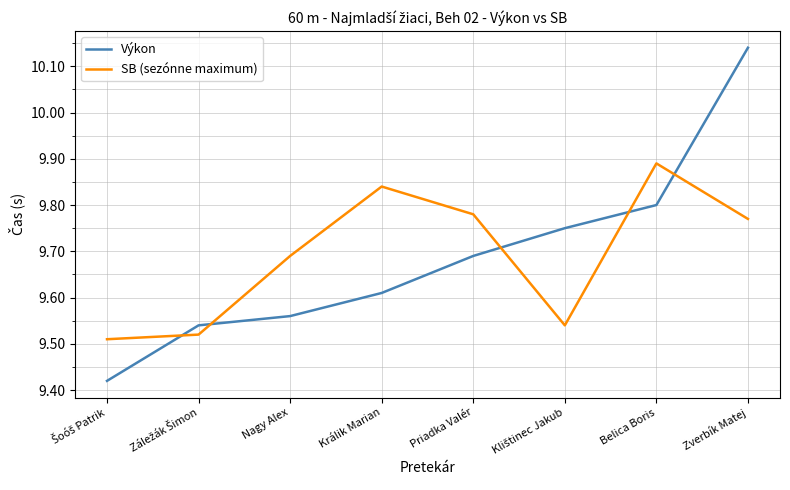

What is the difference between the Výkon values at Belica Boris and Zverbík Matej?

0.3